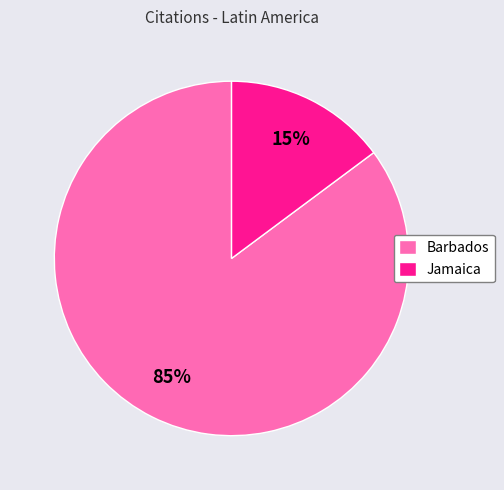

What percentage is the Barbados slice, to the nearest percent?

85%